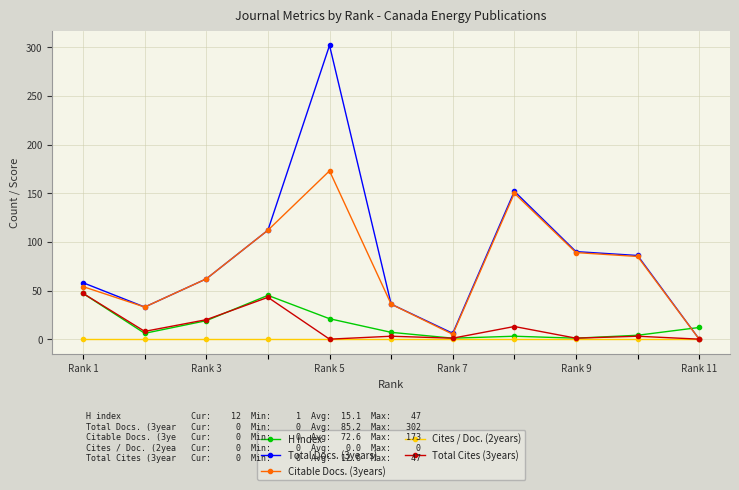

Which series ends up on top after the final intersection of Total Docs. (3years) and H index?

H index